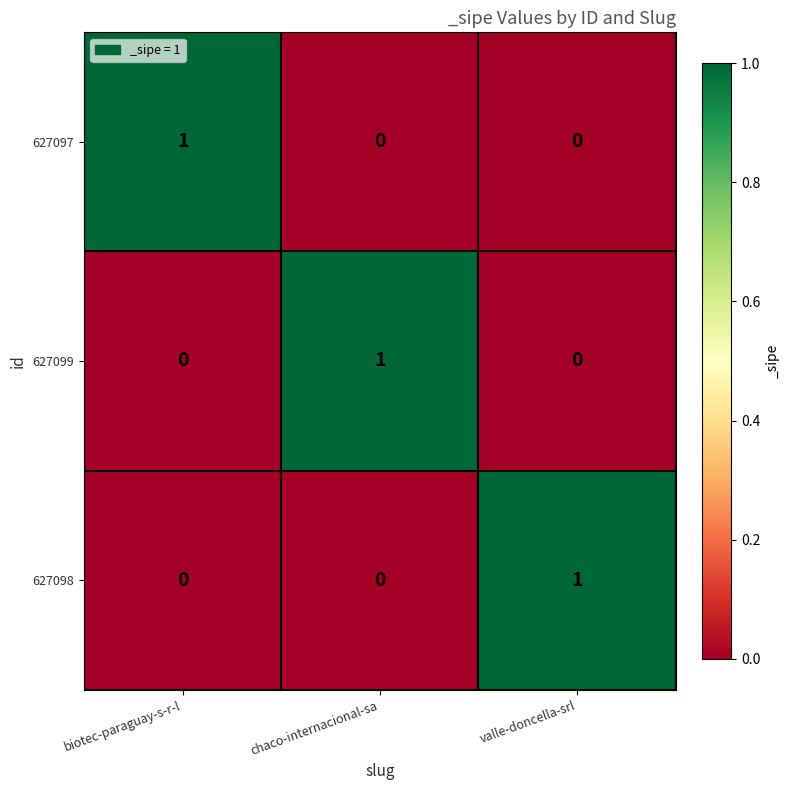

How many 627097 values are between 0 and 1?

3